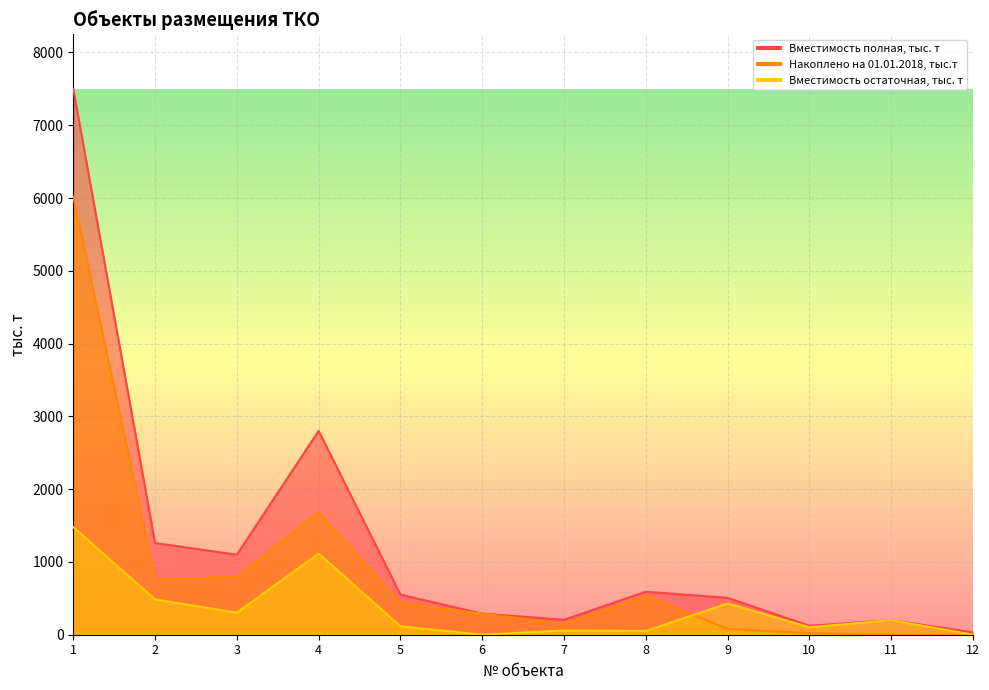

At how many categories does at least one series exceed 385?

7